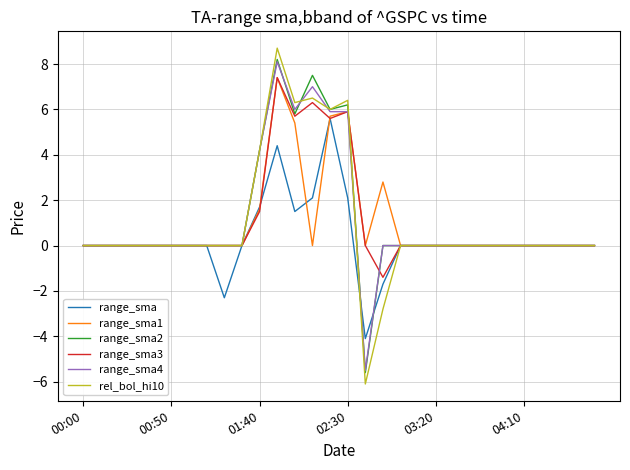

Which series has the largest range (max minus min)?

rel_bol_hi10